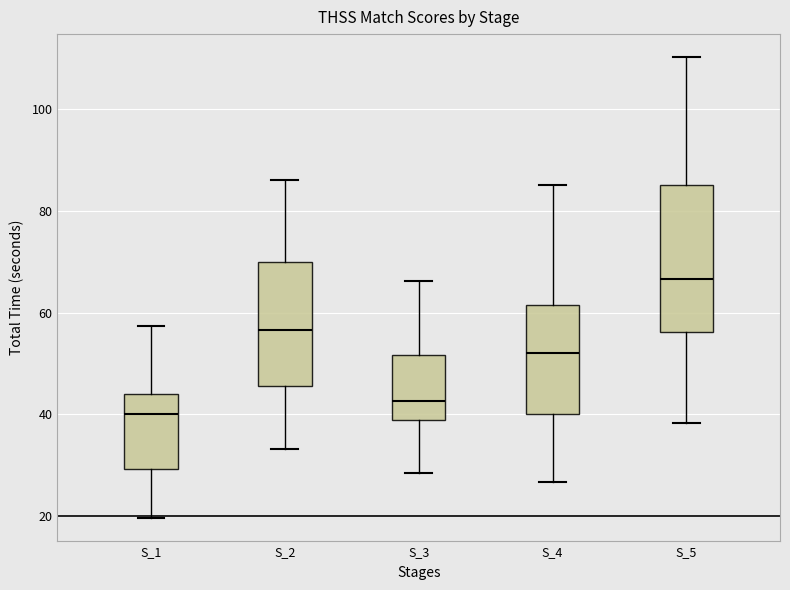

Comparing the boxes themselves (not the whiskers), which one is the tallest?

S_5